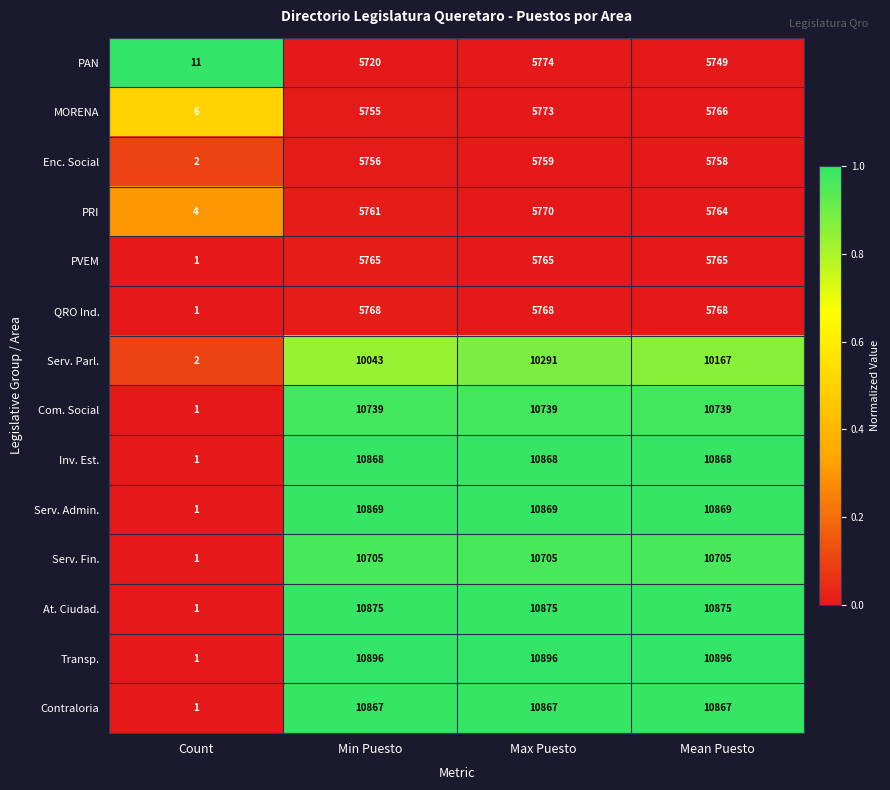

Which series has the widest spread of values?

Transp.